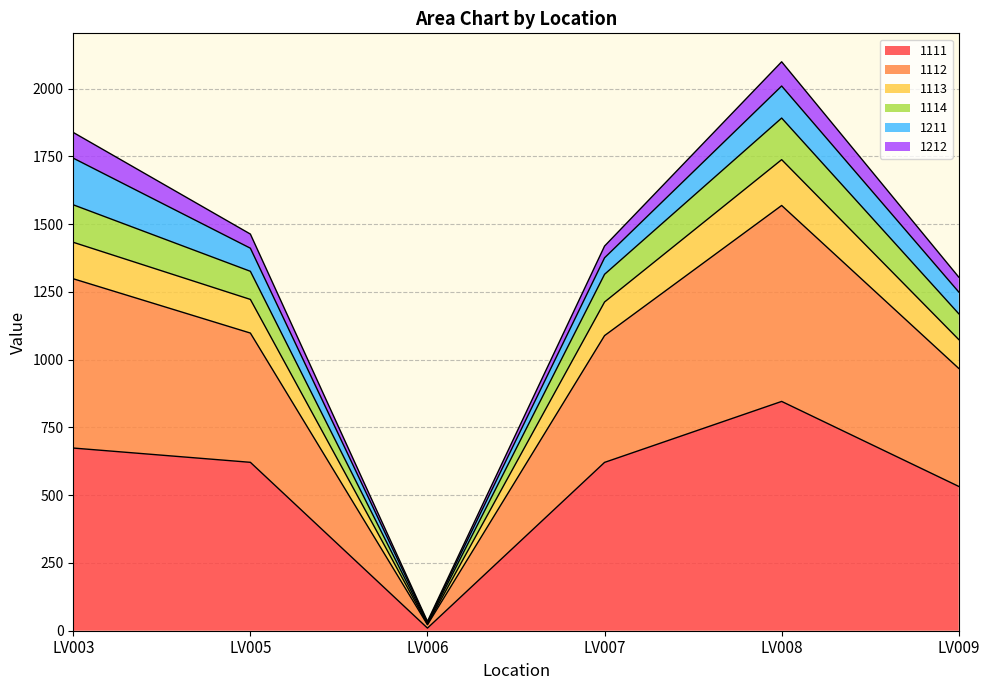

What is the total value across all series at LV009?

1304.6